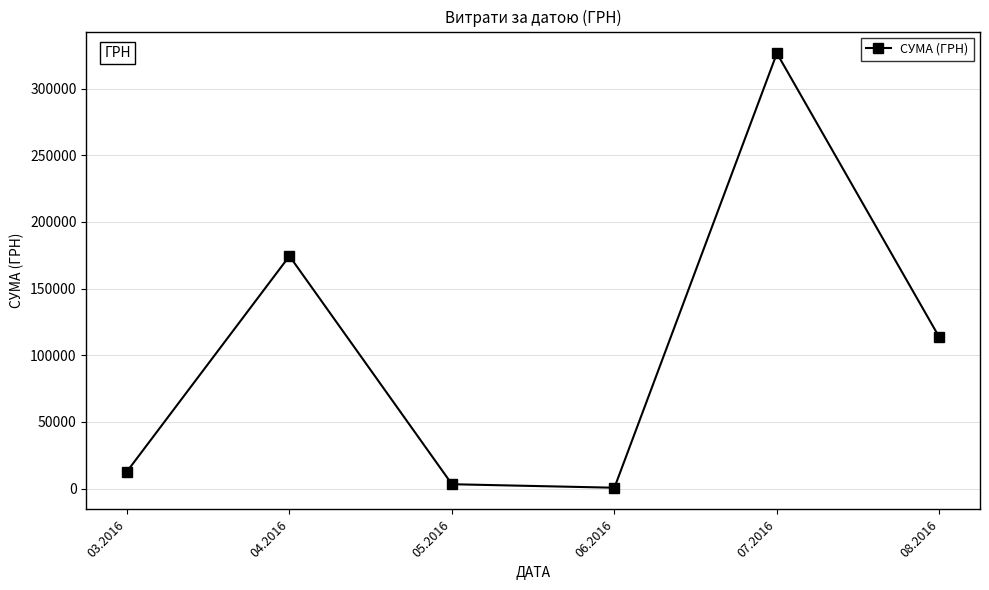

What is the difference between the maximum and second lowest values?

323346.9